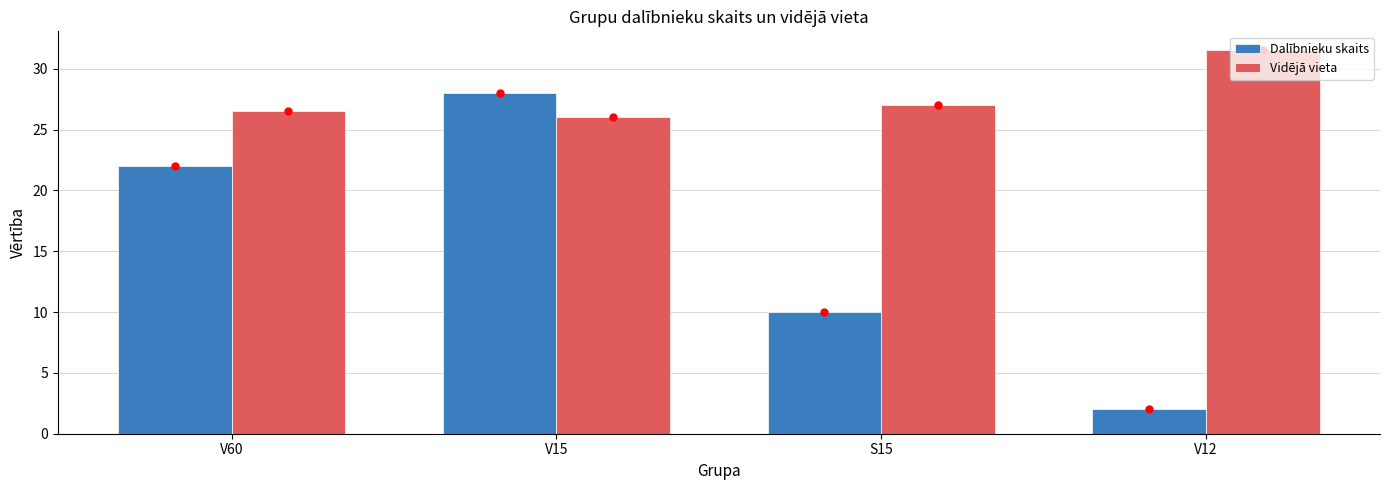

List the series in order of their overall mean, lowest first.

Dalībnieku skaits, Vidējā vieta